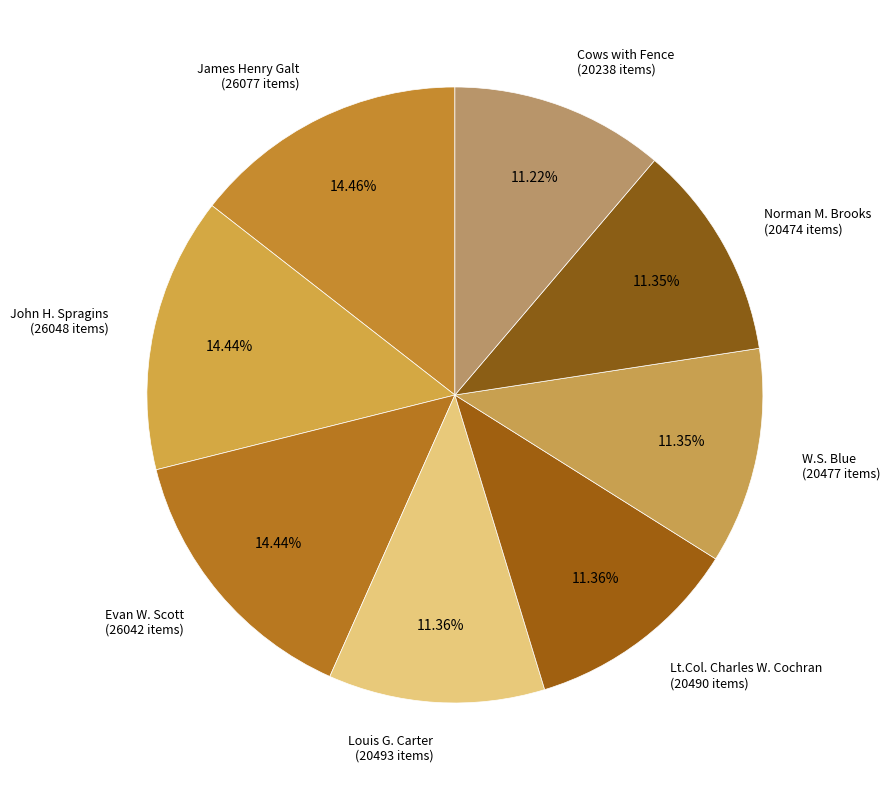

Count the number of slices in the pie.

8